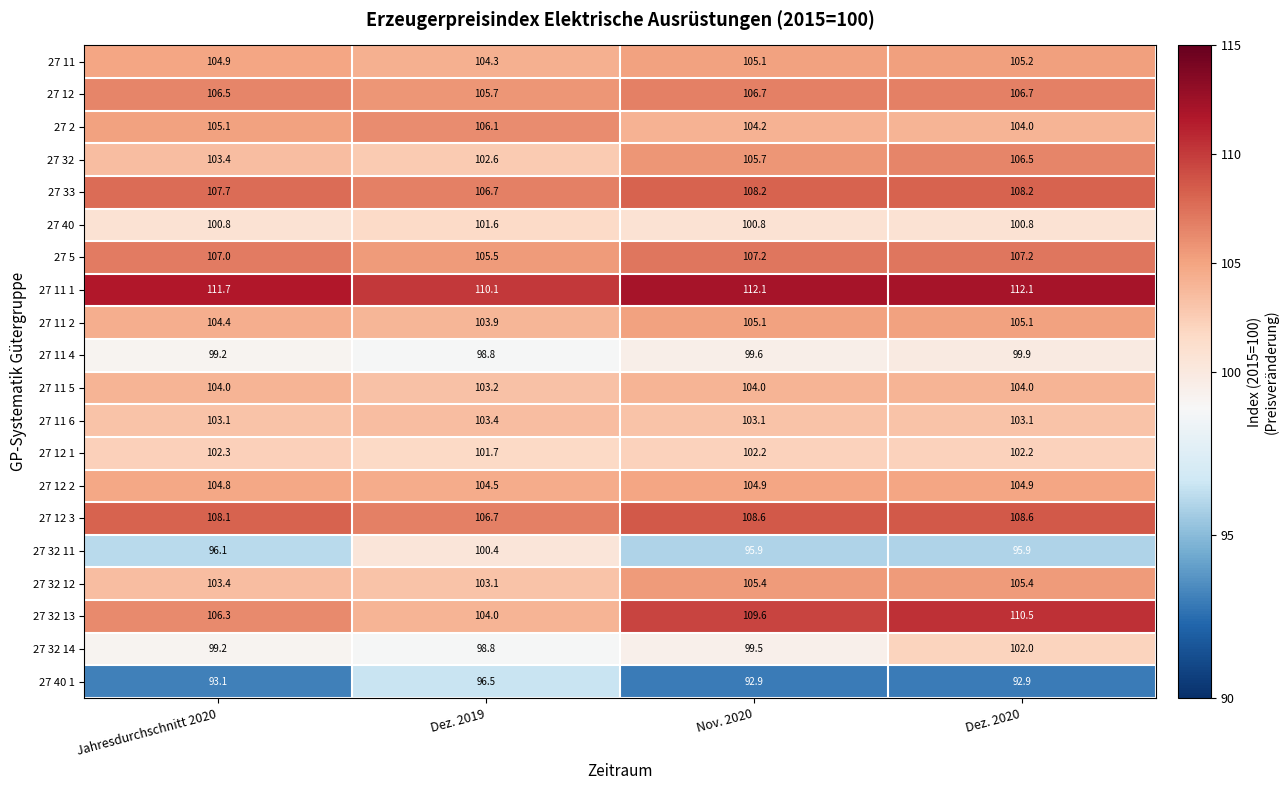

Where is 27 11 nearest to the value 104?

Dez. 2019